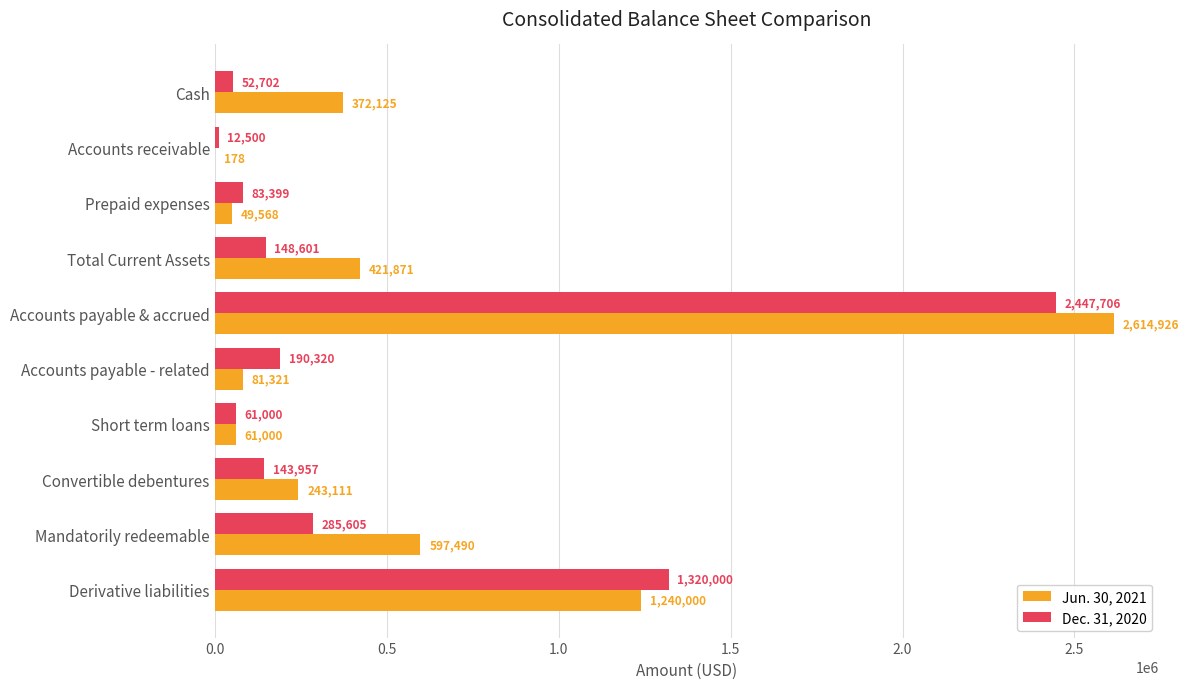

Which series has the largest total across all categories?

Jun. 30, 2021